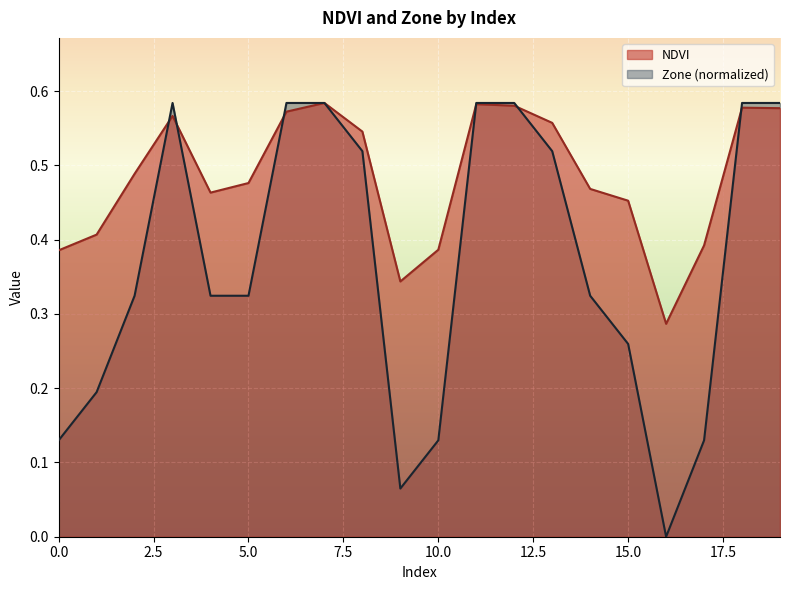

What are all the series names shown in the legend?

NDVI, Zone (normalized)